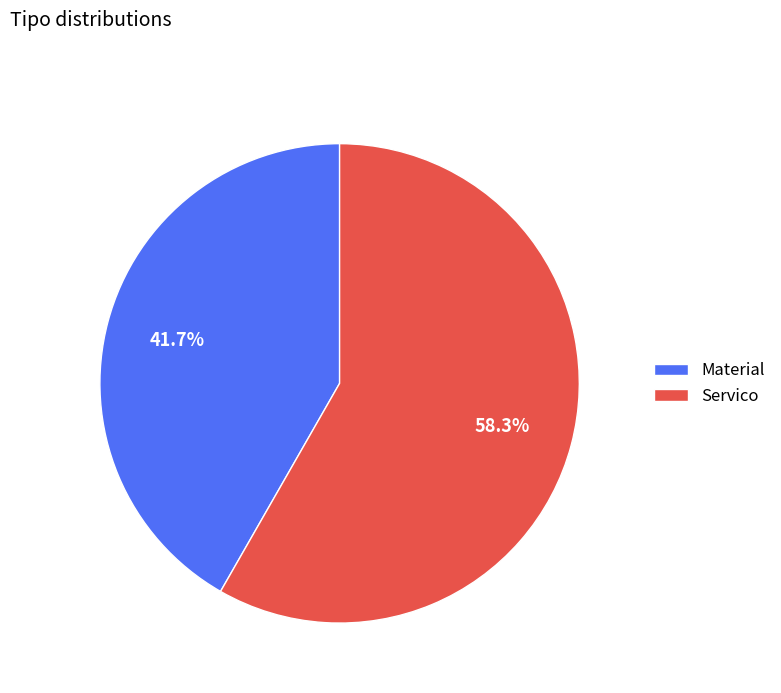

Which has a higher value, Servico or Material?

Servico